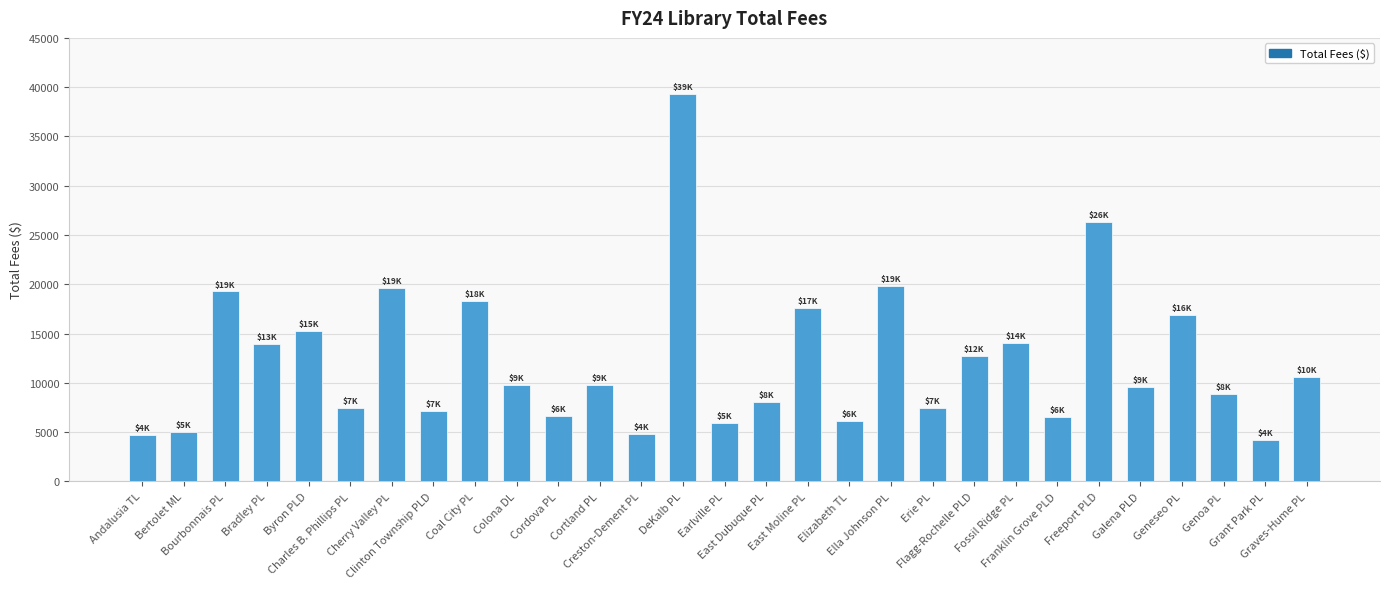

What is the value of the 24th bar from the left?

26344